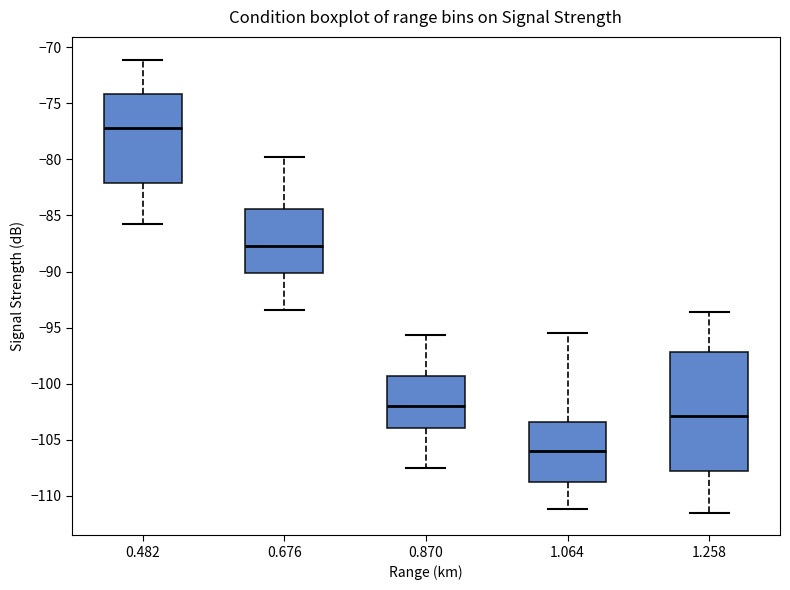

Which box's median line is the highest?

0.482